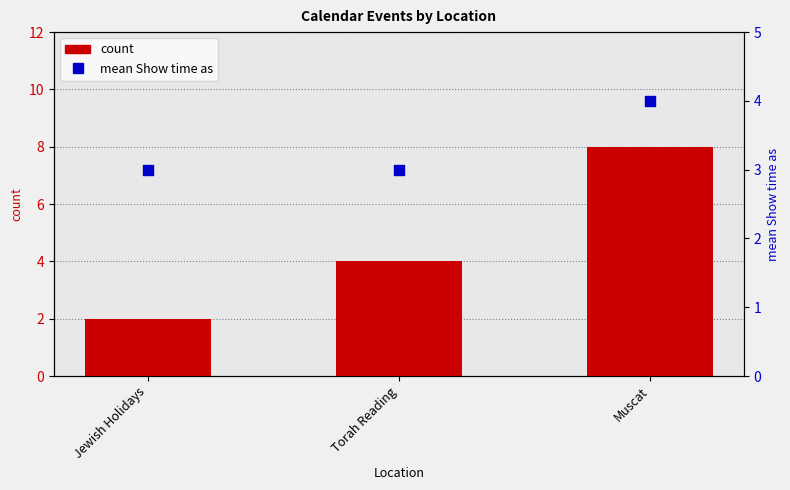

What is the total value across all series at Jewish Holidays?

5